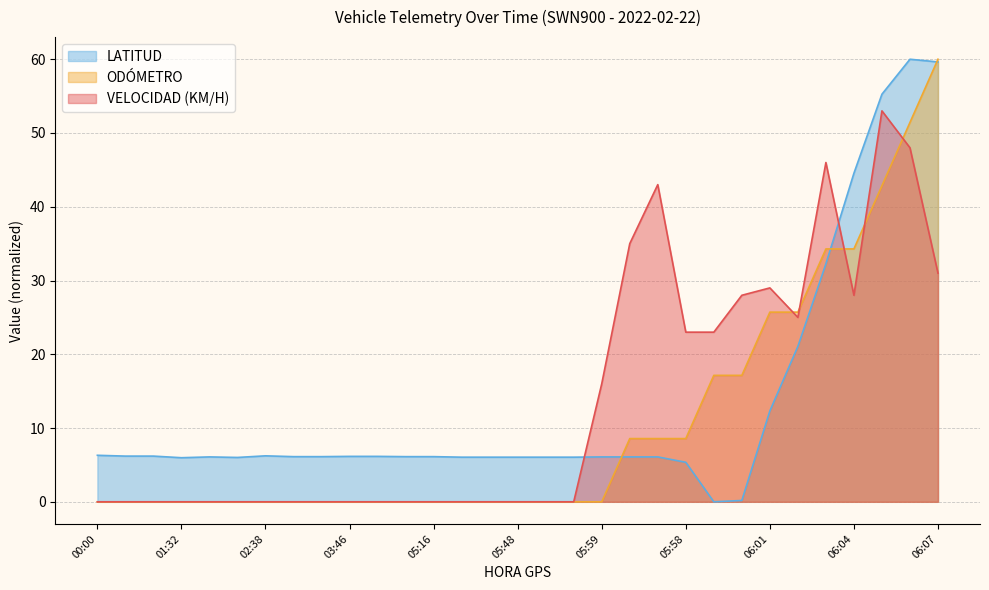

Does the chart have visible grid lines?

Yes